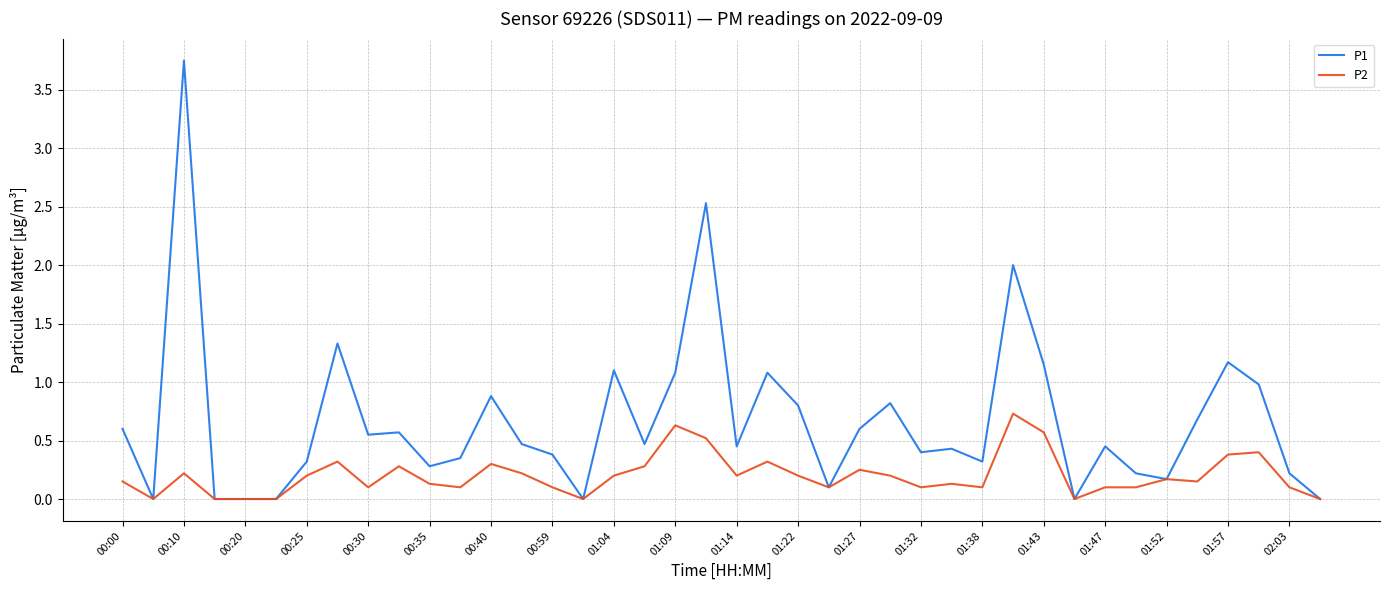

Which series has the largest range (max minus min)?

P1